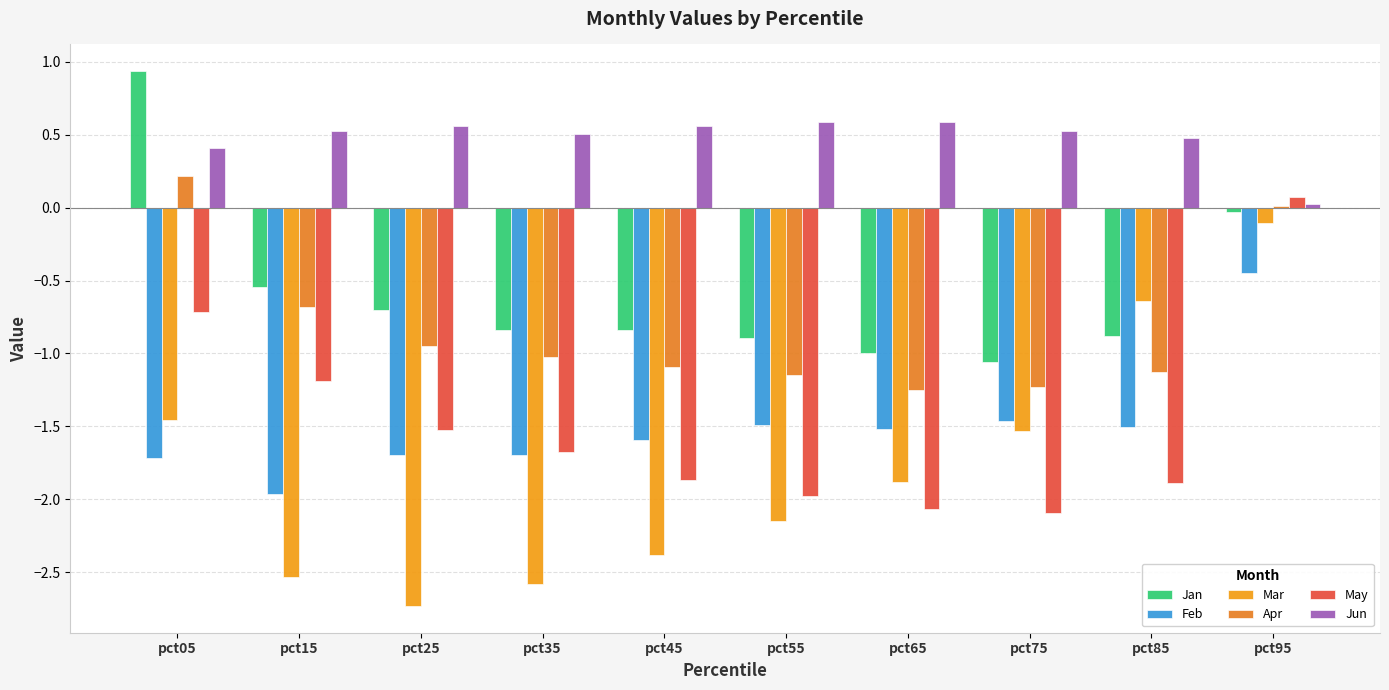

How many data points does each series have?

10